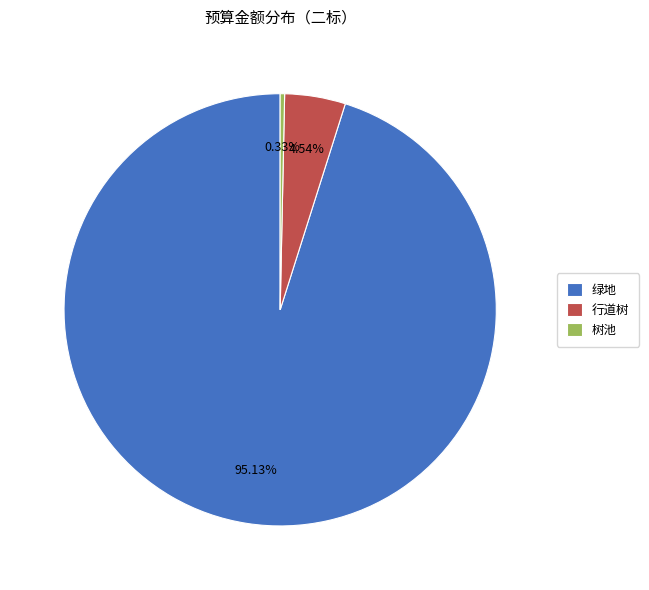

Which category has the biggest portion of the pie?

绿地